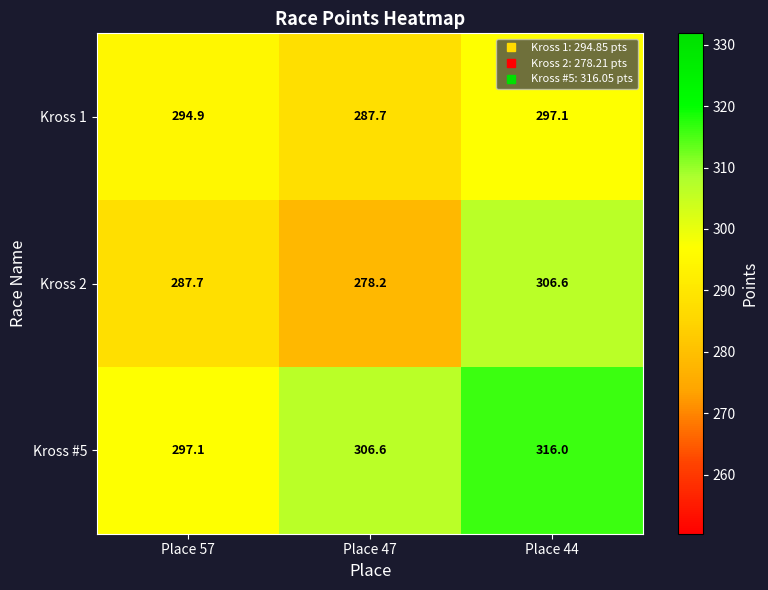

What is the minimum value shown in the chart?

278.2